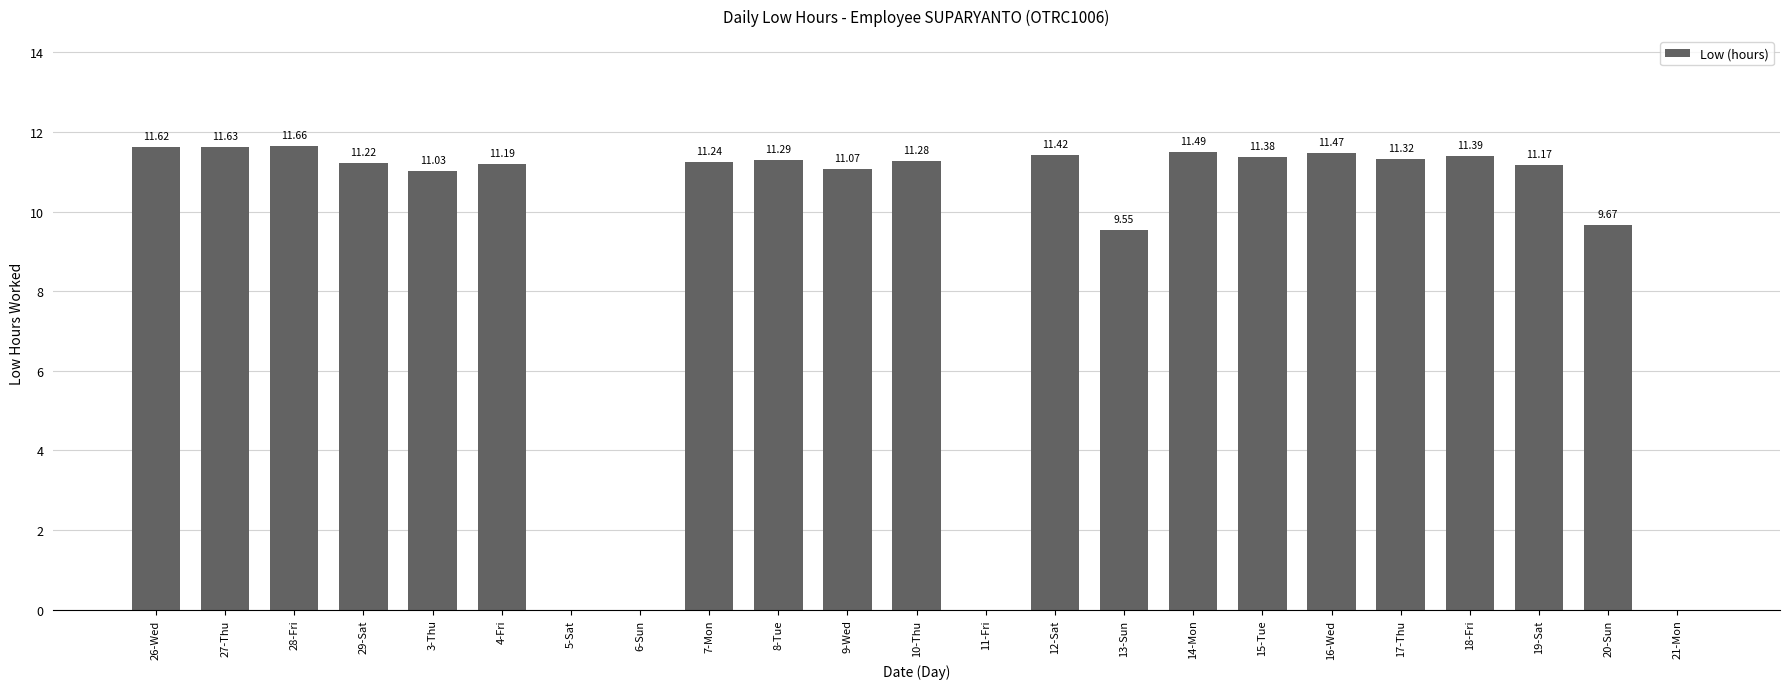

What is the maximum value shown in the chart?

11.7